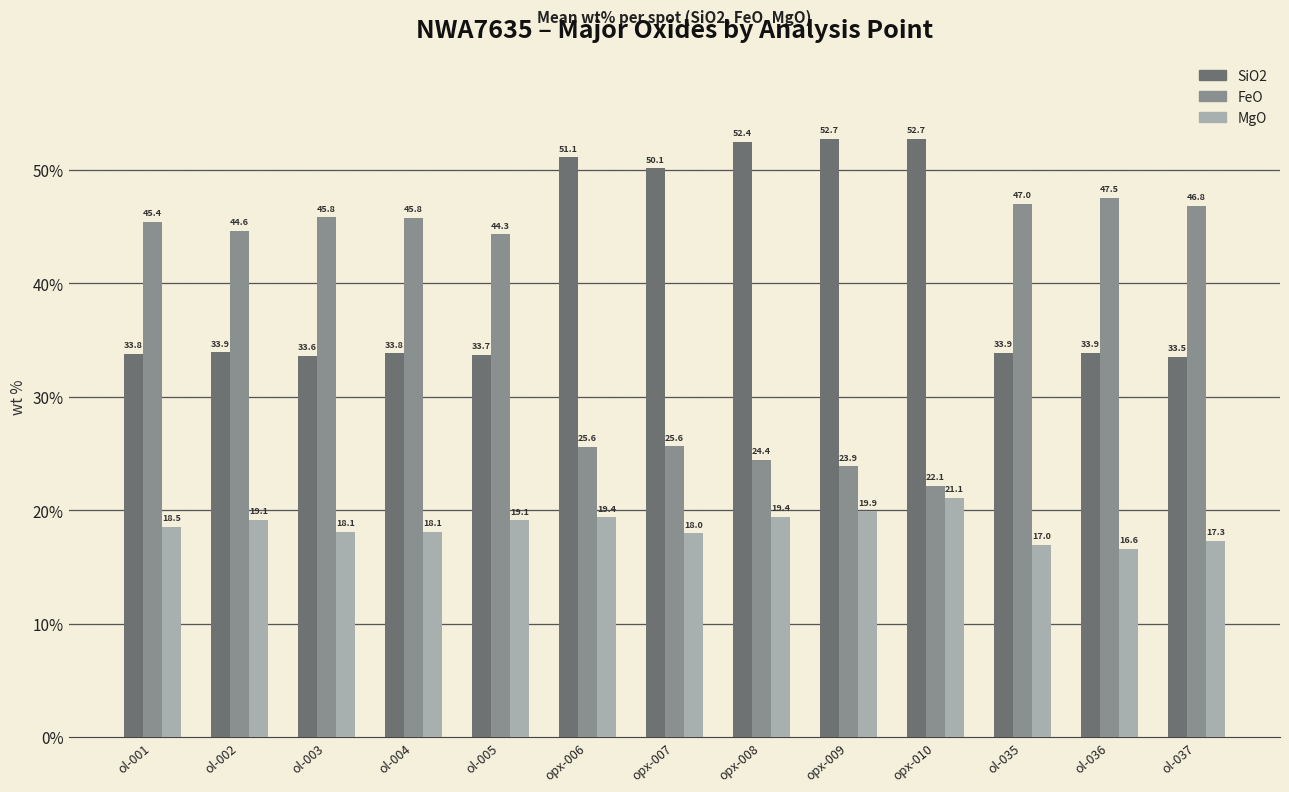

Is it true that FeO equals 72.3 at ol-037?

False